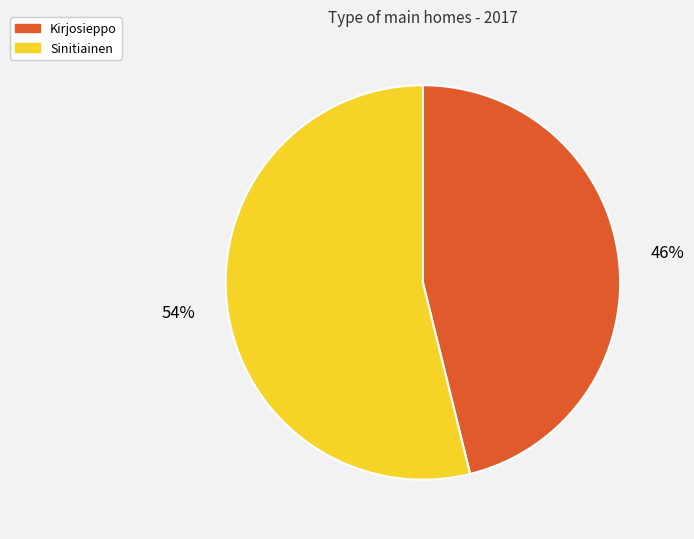

Count the number of slices in the pie.

2